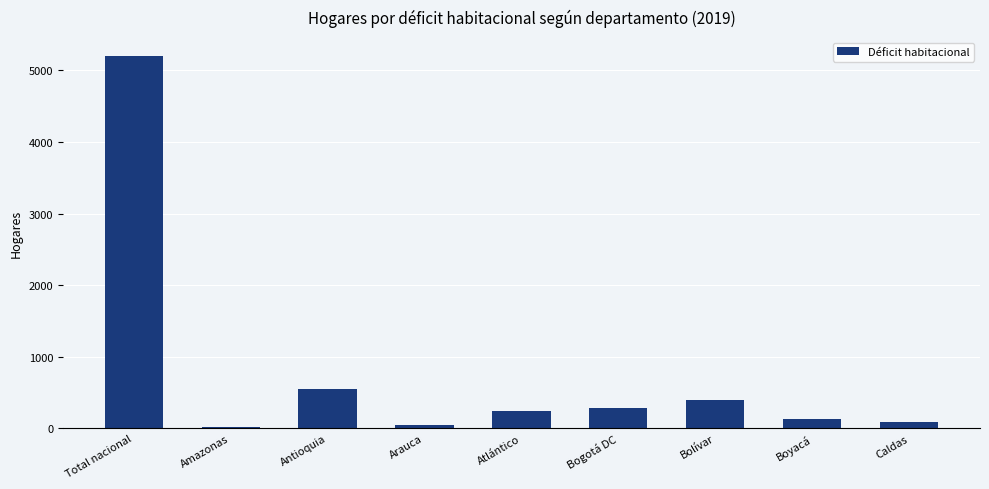

Count the number of data series in this chart.

1